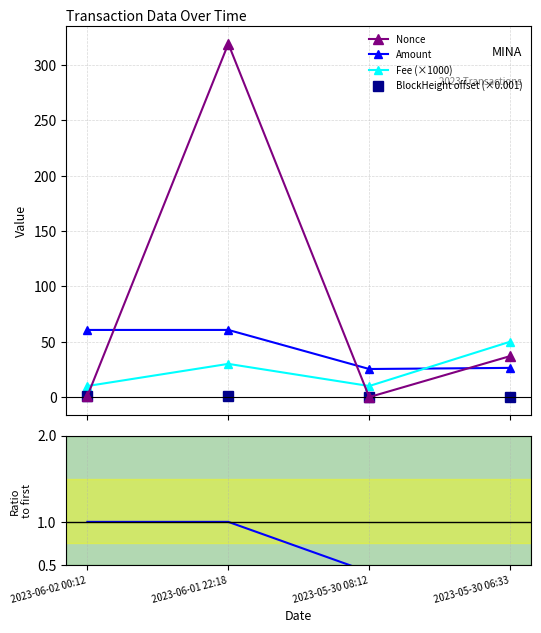

Which series has the largest range (max minus min)?

Nonce